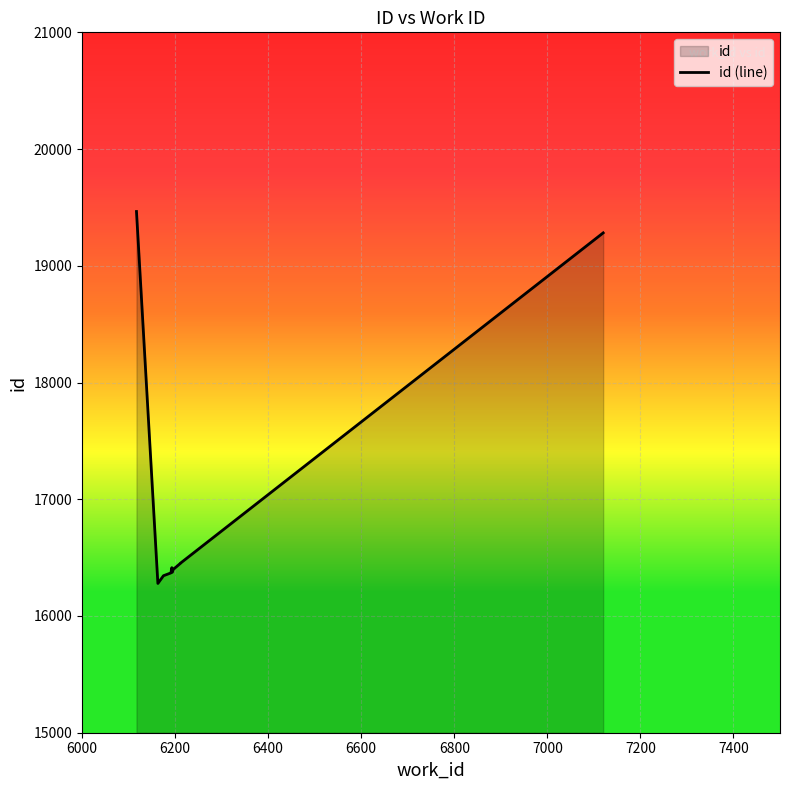

Reading left to right, transcribe all the data shown in this chart.

19465	16279	16345	16369	16414	16375	16399	16453	16454	19282